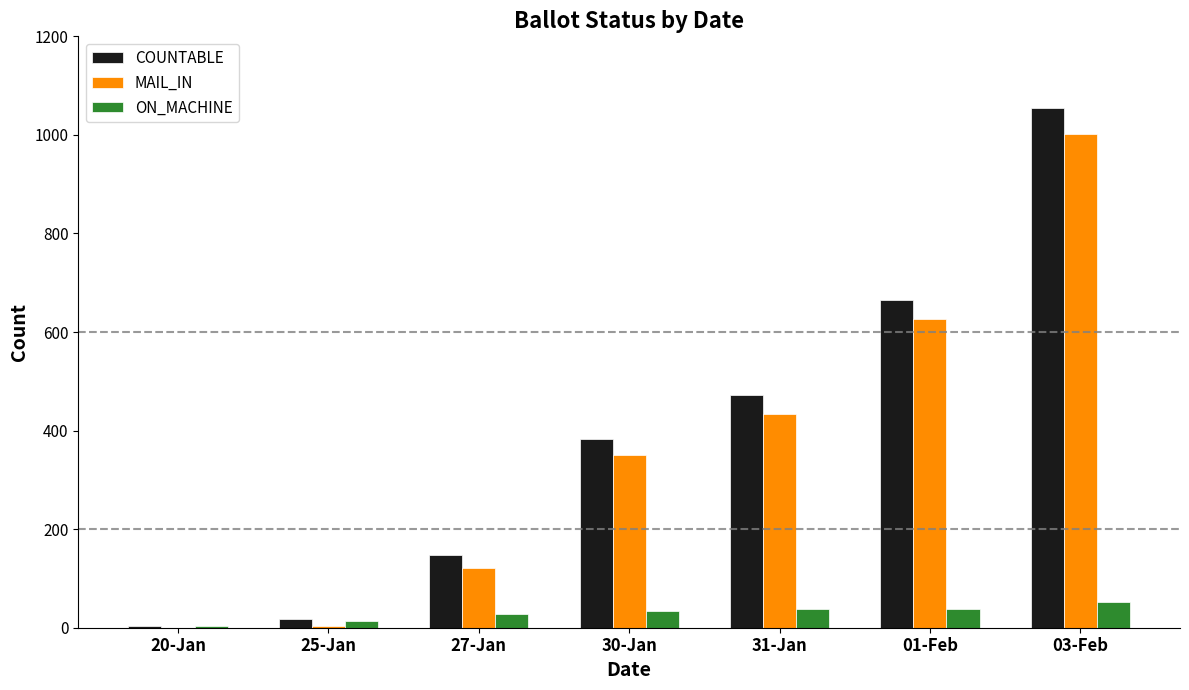

How many groups of bars are there?

7